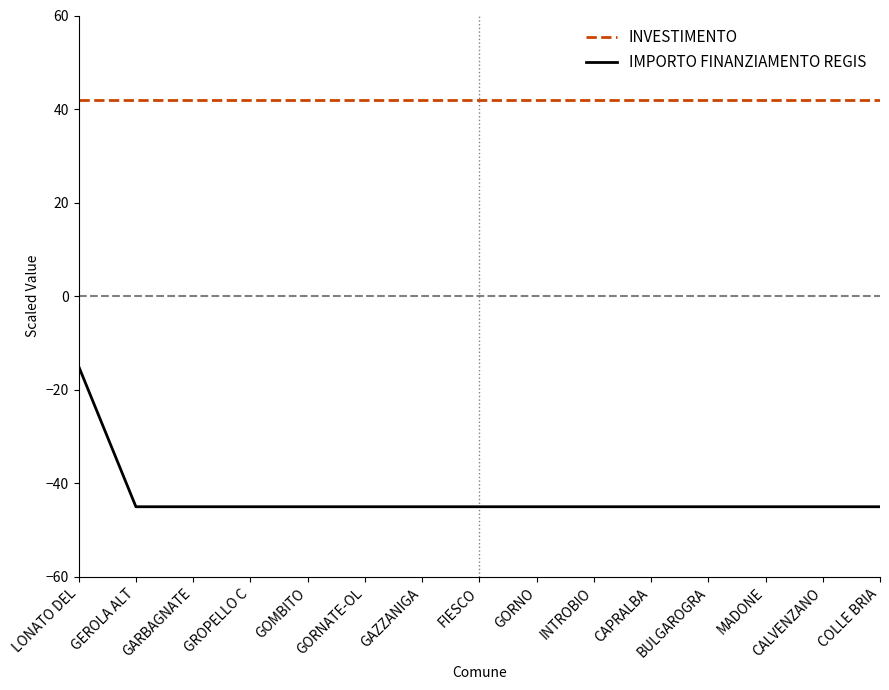

Reading left to right, extract all data points from this chart.

INVESTIMENTO: LONATO DEL=42.0	GEROLA ALT=42.0	GARBAGNATE=42.0	GROPELLO C=42.0	GOMBITO=42.0	GORNATE-OL=42.0	GAZZANIGA=42.0	FIESCO=42.0	GORNO=42.0	INTROBIO=42.0	CAPRALBA=42.0	BULGAROGRA=42.0	MADONE=42.0	CALVENZANO=42.0	COLLE BRIA=42.0
IMPORTO FINANZIAMENTO REGIS: LONATO DEL=-15.0	GEROLA ALT=-45.0	GARBAGNATE=-45.0	GROPELLO C=-45.0	GOMBITO=-45.0	GORNATE-OL=-45.0	GAZZANIGA=-45.0	FIESCO=-45.0	GORNO=-45.0	INTROBIO=-45.0	CAPRALBA=-45.0	BULGAROGRA=-45.0	MADONE=-45.0	CALVENZANO=-45.0	COLLE BRIA=-45.0